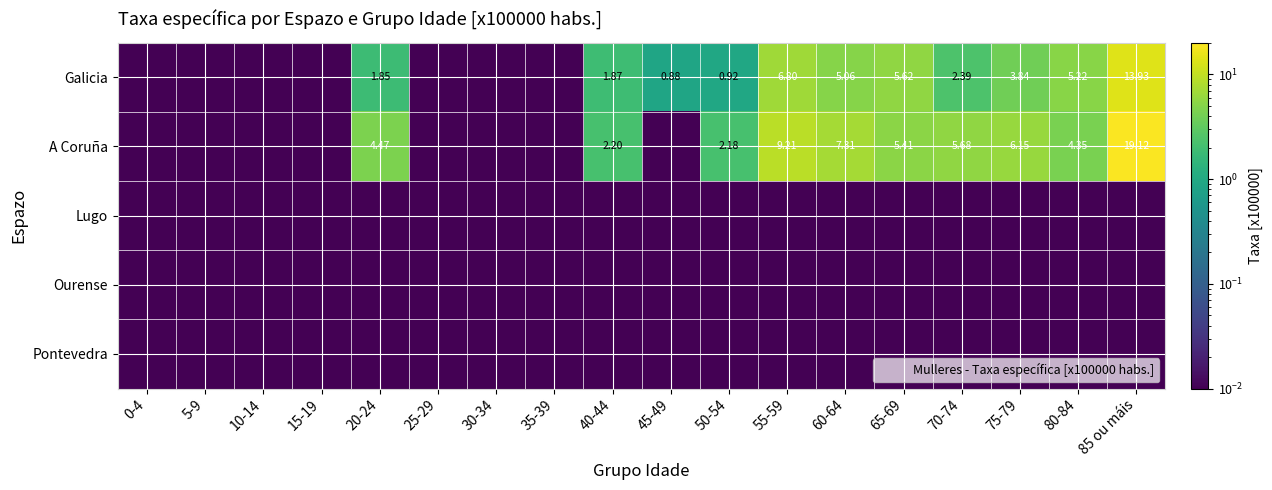

Which category has the highest value across all series?

85 ou máis